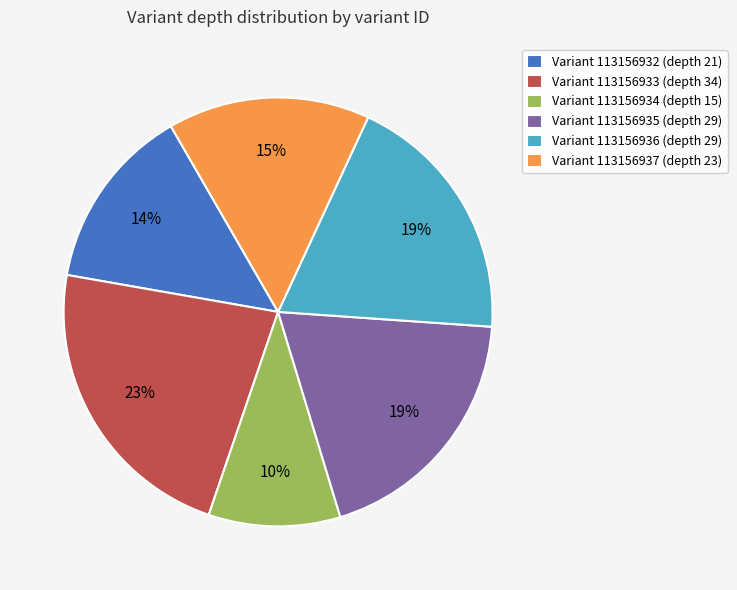

Count the number of slices in the pie.

6